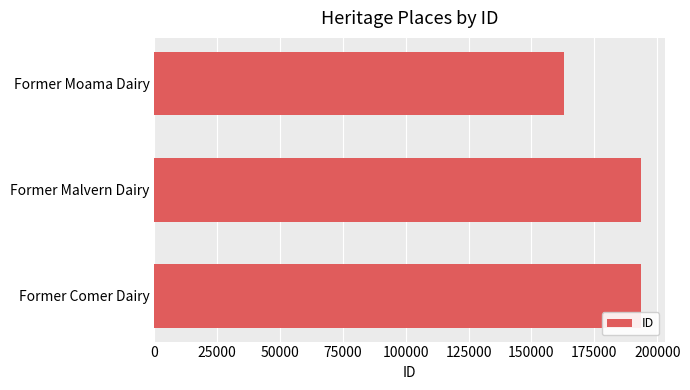

The chart shows a value of 193569 at Former Comer Dairy. True or false?

True